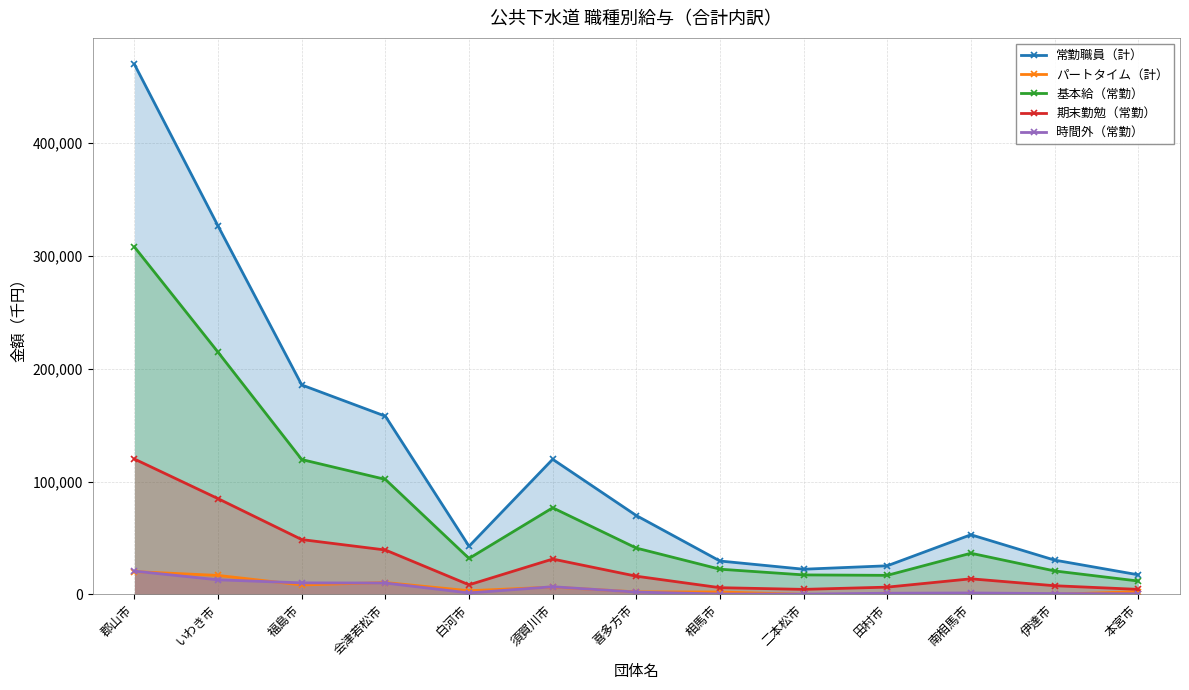

True or false: 常勤職員（計） and 基本給（常勤） intersect in this chart.

False